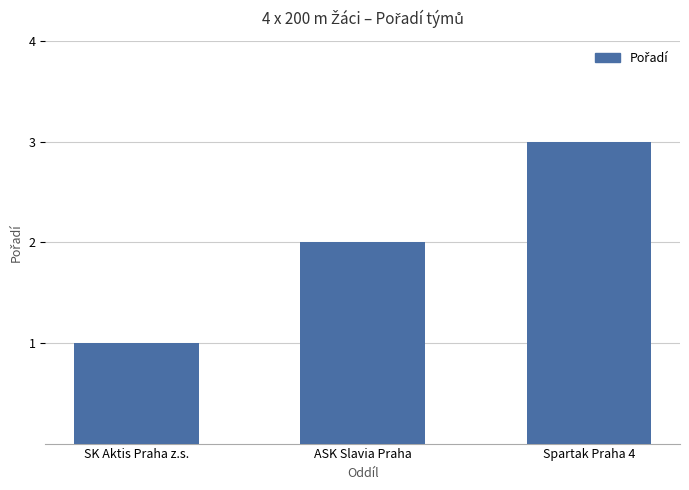

Reading left to right, transcribe all the data shown in this chart.

1	2	3